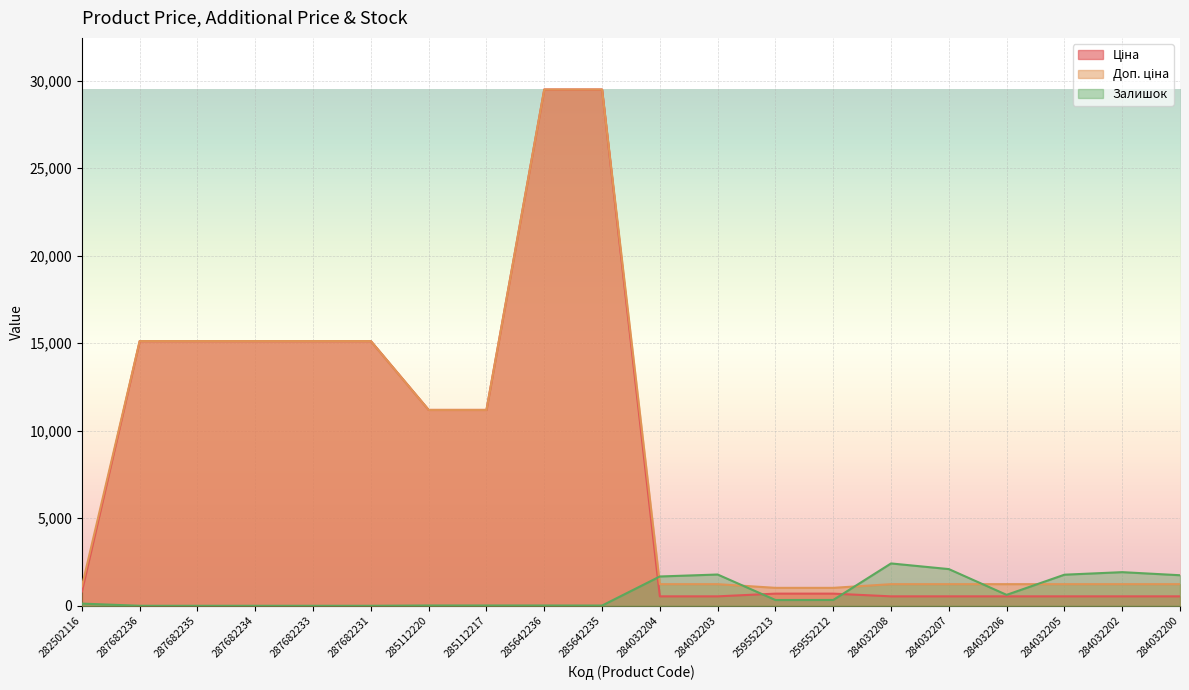

Count the number of categories in the chart.

20